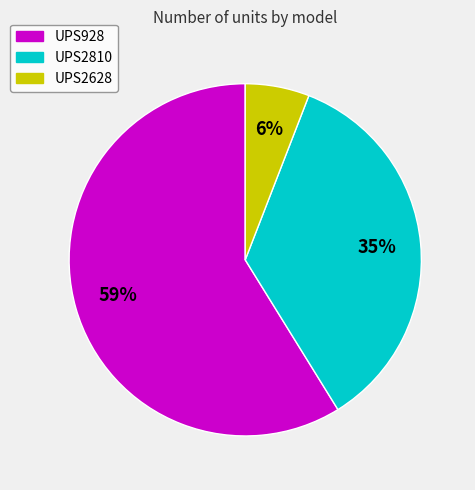

To the nearest percent, what portion does UPS928 represent?

59%